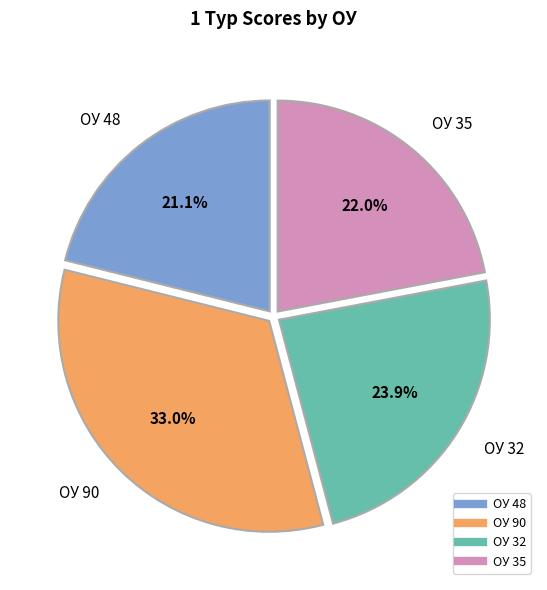

Count the number of slices in the pie.

4